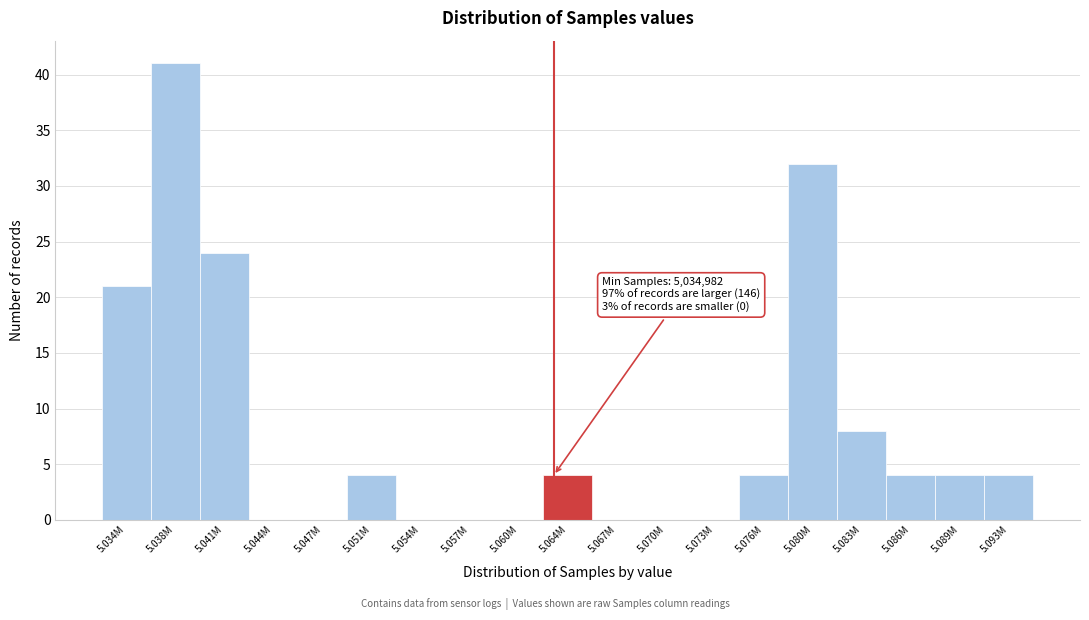

Reading right to left, list all the values displayed in this chart.

5.093M=4	5.089M=4	5.086M=4	5.083M=8	5.080M=32	5.076M=4	5.073M=0	5.070M=0	5.067M=0	5.064M=4	5.060M=0	5.057M=0	5.054M=0	5.051M=4	5.047M=0	5.044M=0	5.041M=24	5.038M=41	5.034M=21